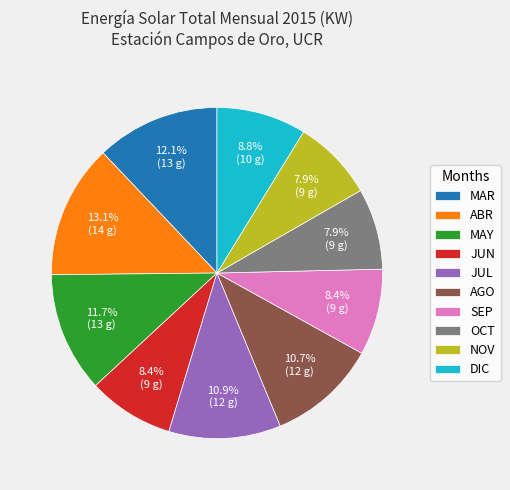

To the nearest percent, what percentage of the pie is OCT?

8%